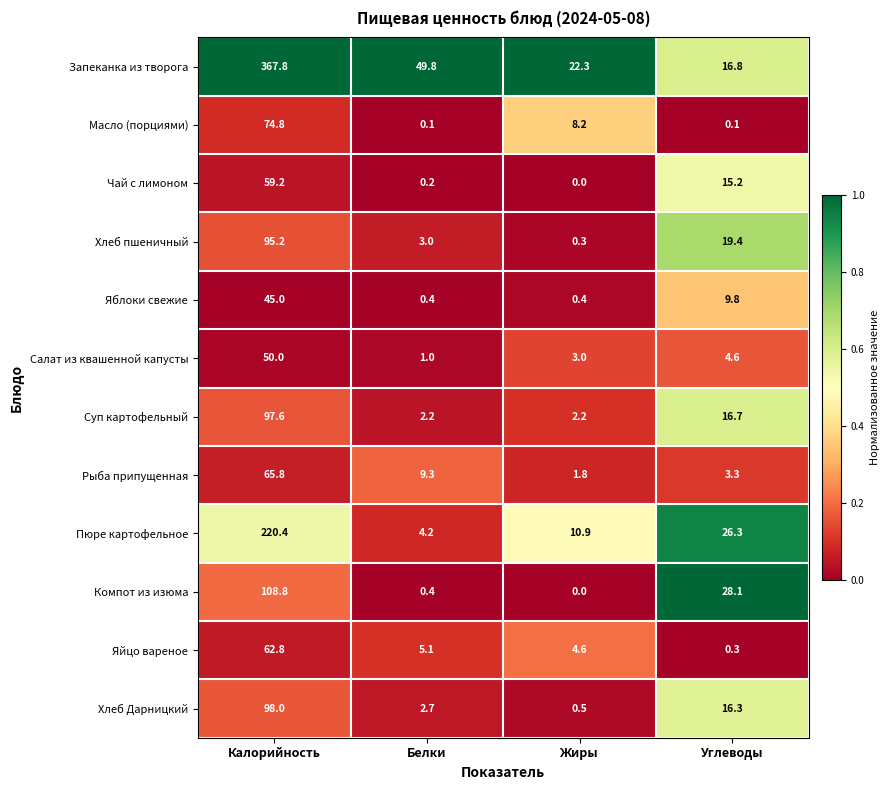

The value of Пюре картофельное at Углеводы is 5.3. True or false?

False